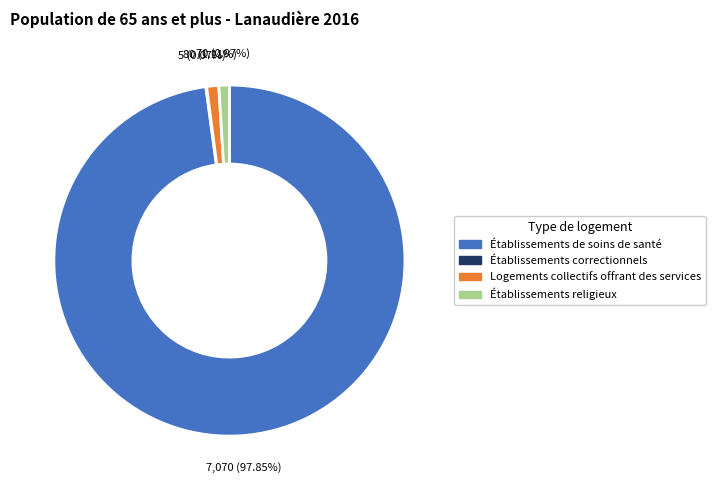

Does any single category account for the majority?

Yes